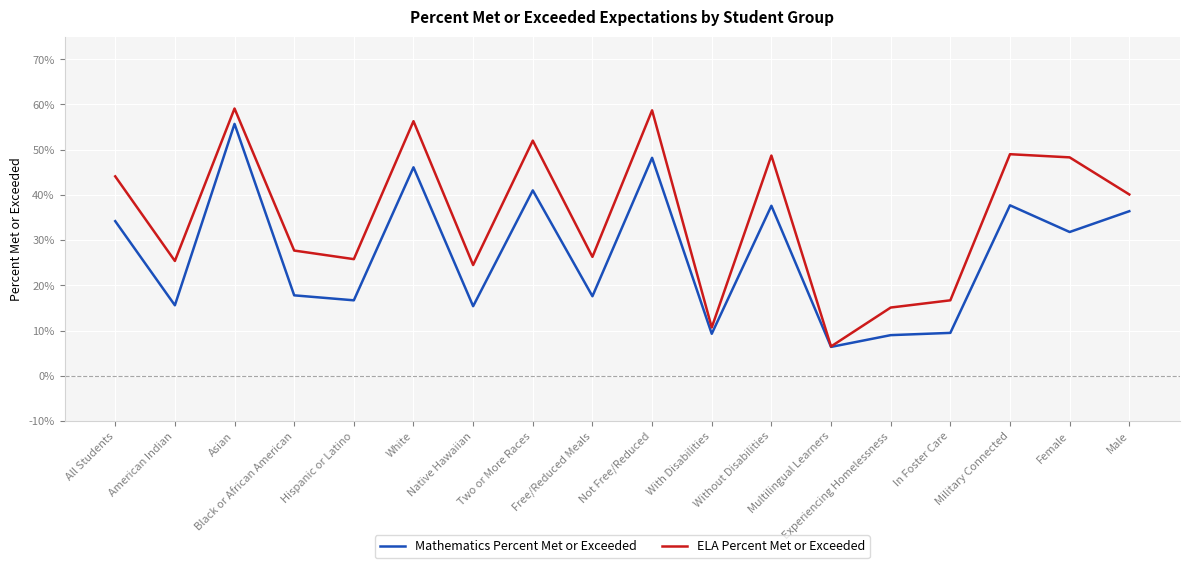

Which has a higher value, Not Free/Reduced or Two or More Races?

Not Free/Reduced